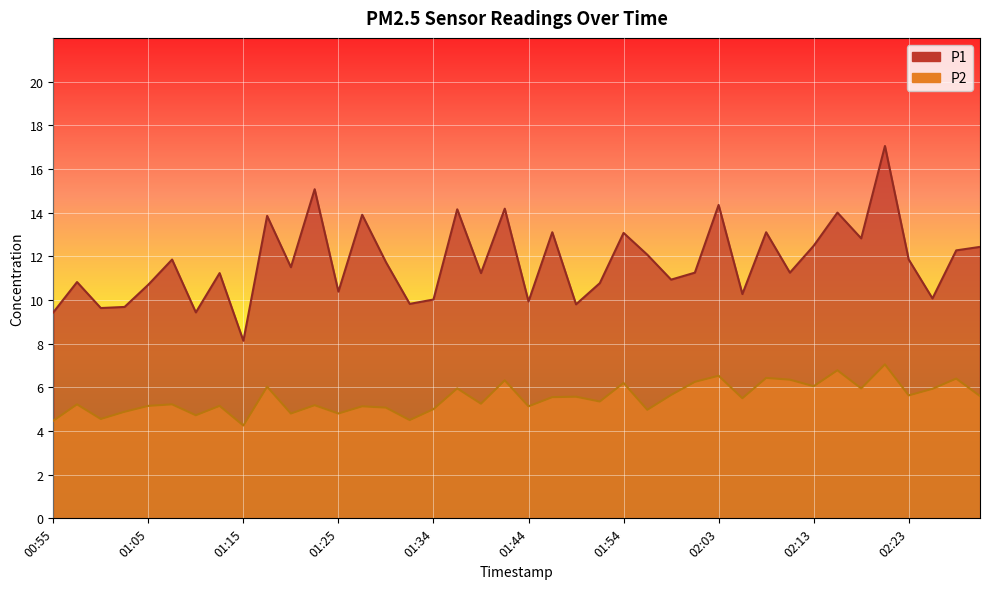

True or false: P1 and P2 intersect in this chart.

False